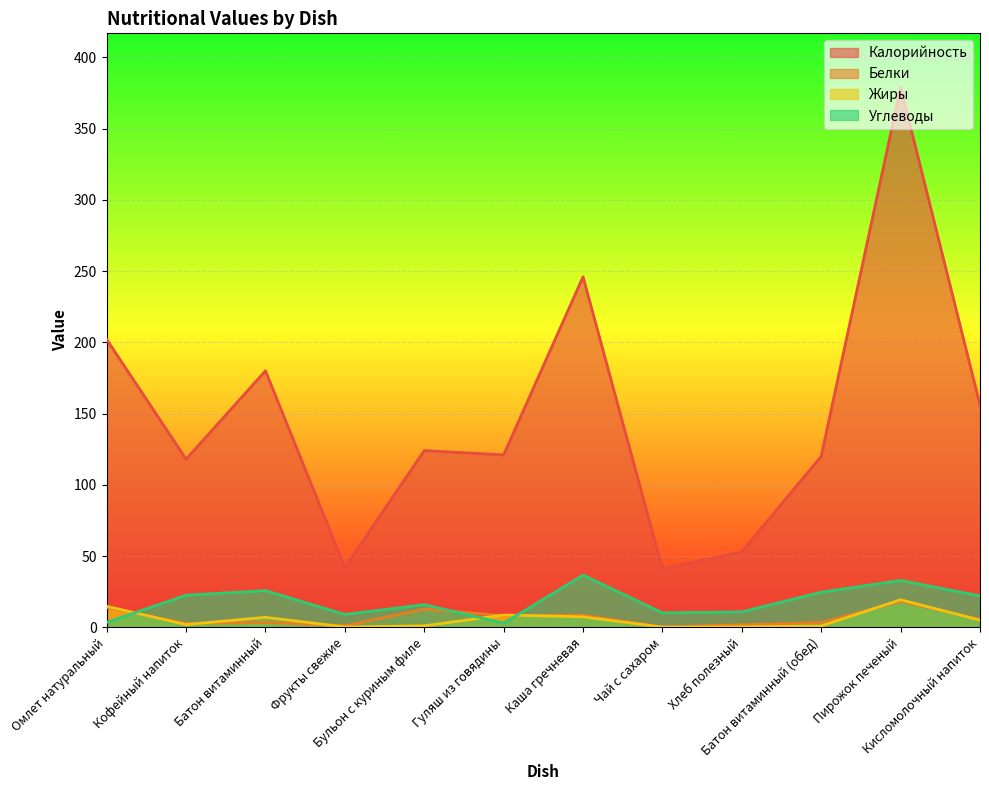

Where is the first local minimum for Белки?

Кофейный напиток